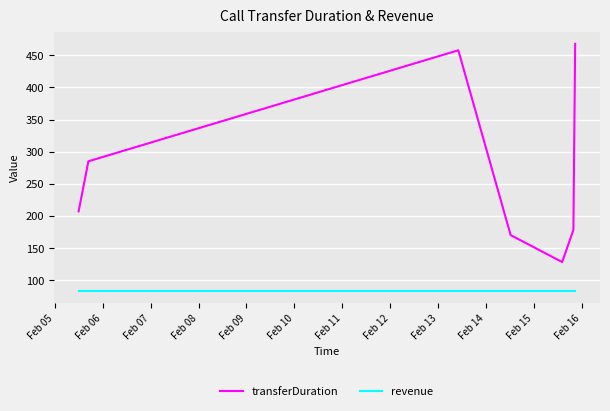

Which series has the largest range (max minus min)?

transferDuration